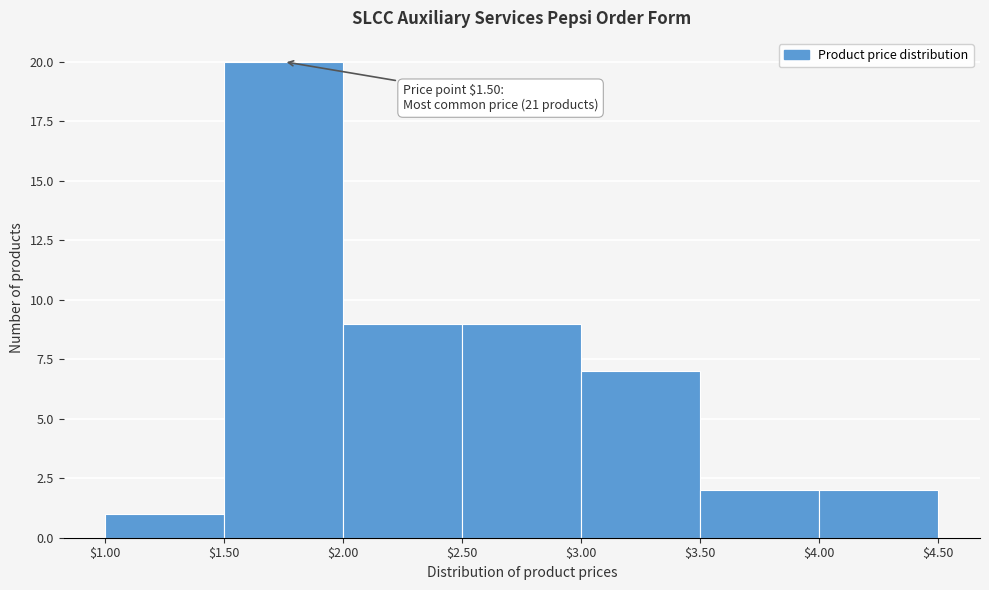

Which range on the x-axis has the tallest bar?

$1.50 to $2.00